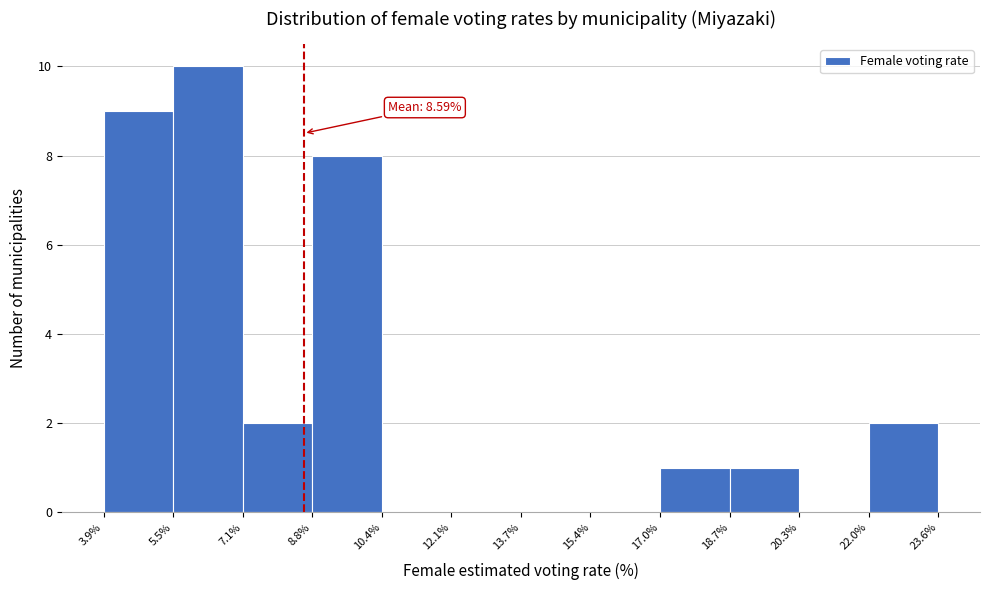

Over which range of the x-axis is the bar tallest?

5.5% to 7.1%